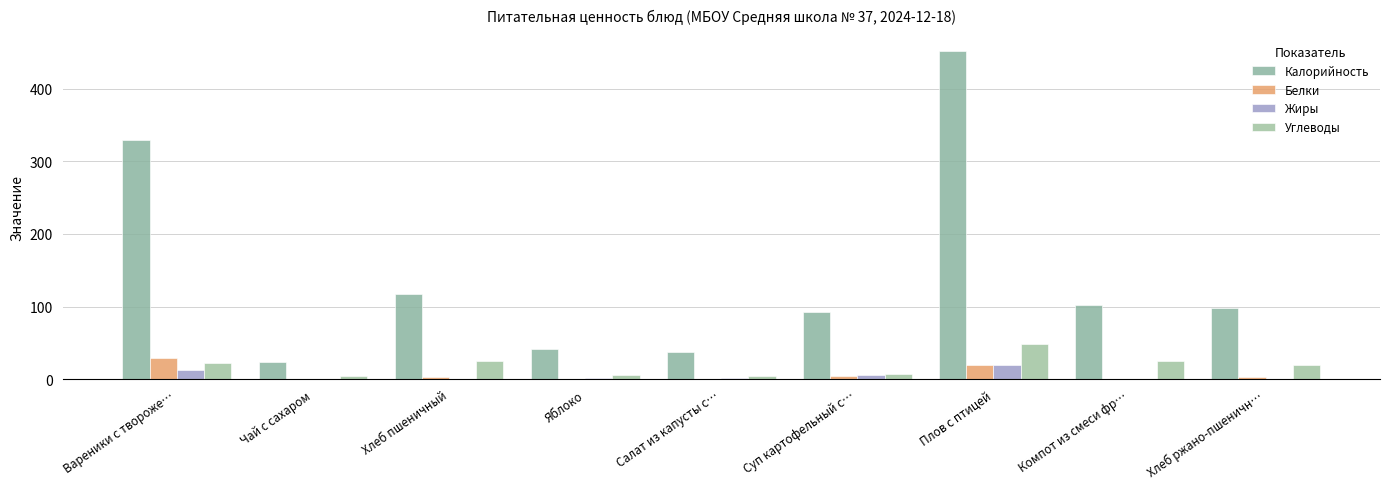

Which category has the lowest value in the Жиры series?

Компот из смеси фр…